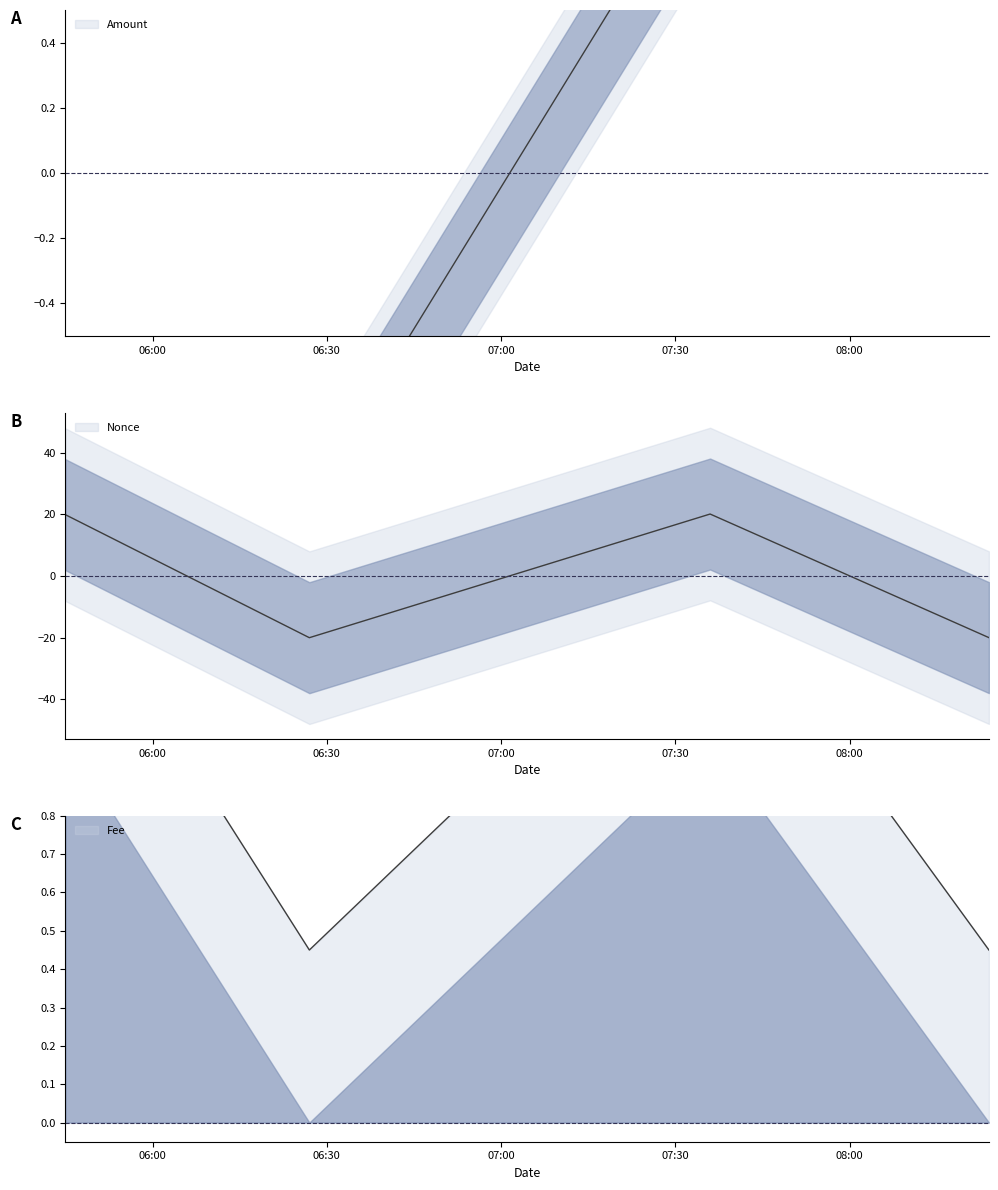

True or false: Amount has more than 2 points higher than both neighbors.

False